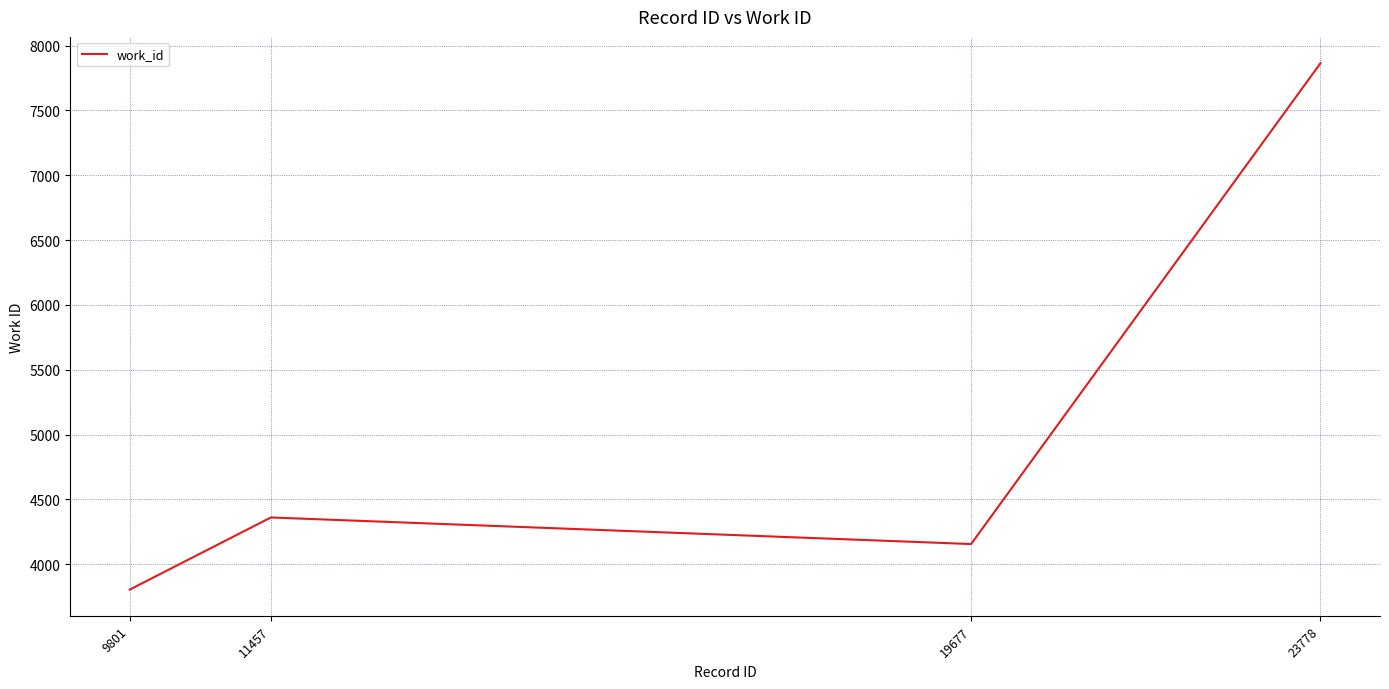

Reading left to right, extract all data points from this chart.

9801=3804	11457=4360	19677=4155	23778=7864